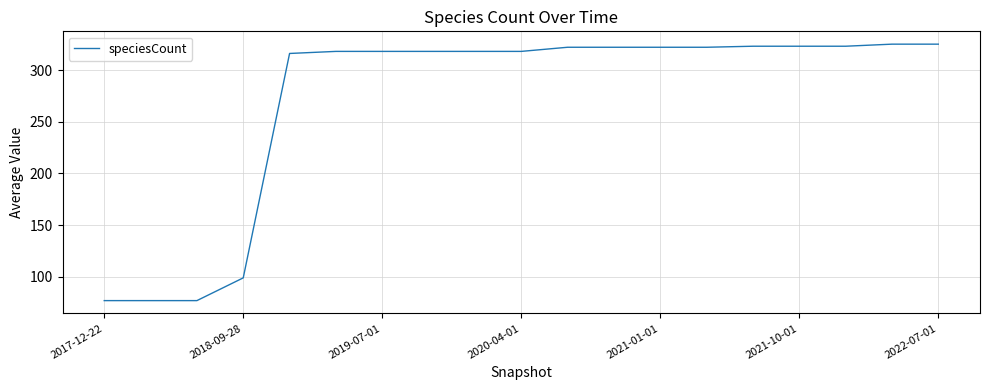

What is the greatest value displayed?

325